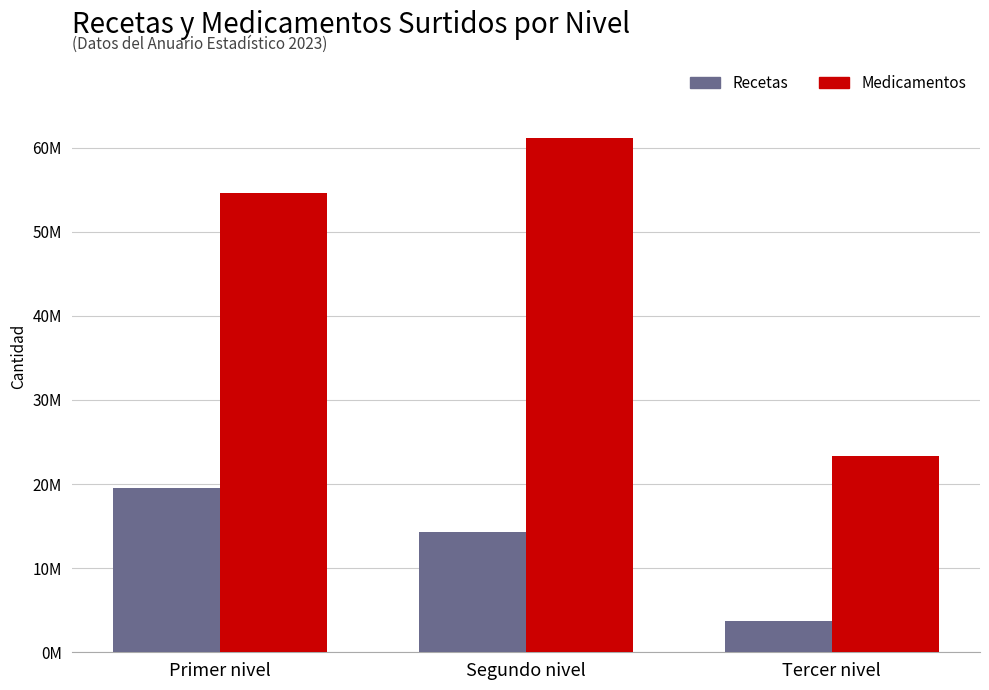

Reading left to right, transcribe all the data shown in this chart.

Recetas: 19552218	14360921	3670252
Medicamentos: 54649135	61163041	23310559